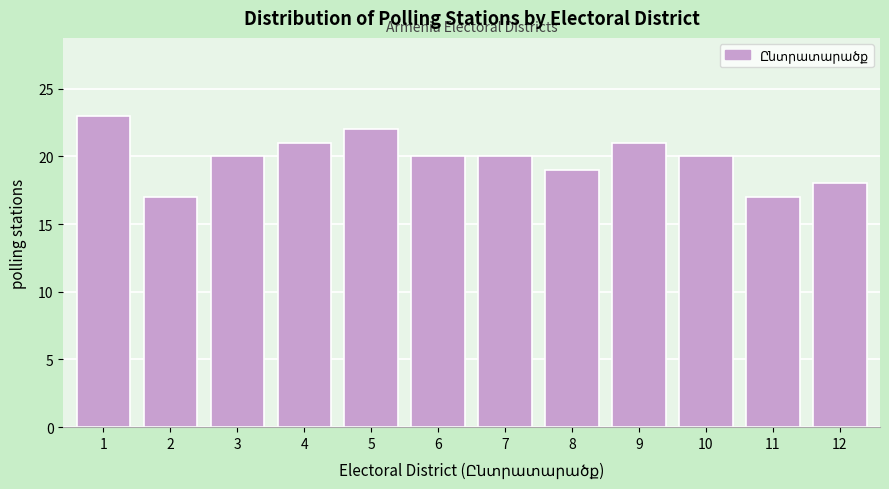

Reading left to right, list all the values displayed in this chart.

23	17	20	21	22	20	20	19	21	20	17	18